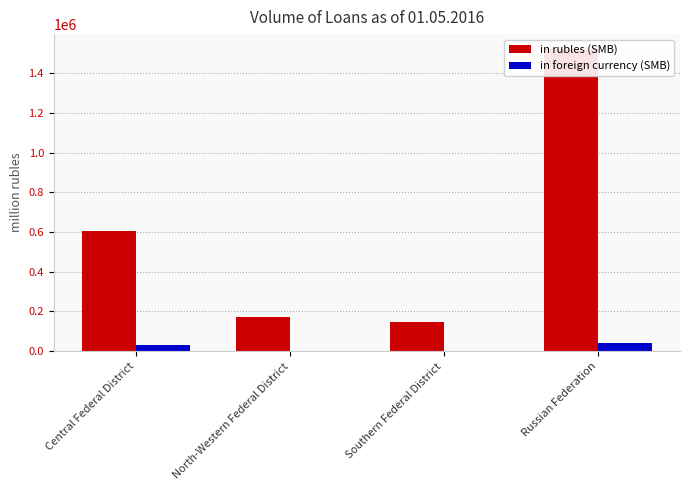

At which category does the chart reach its minimum across all series?

Southern Federal District